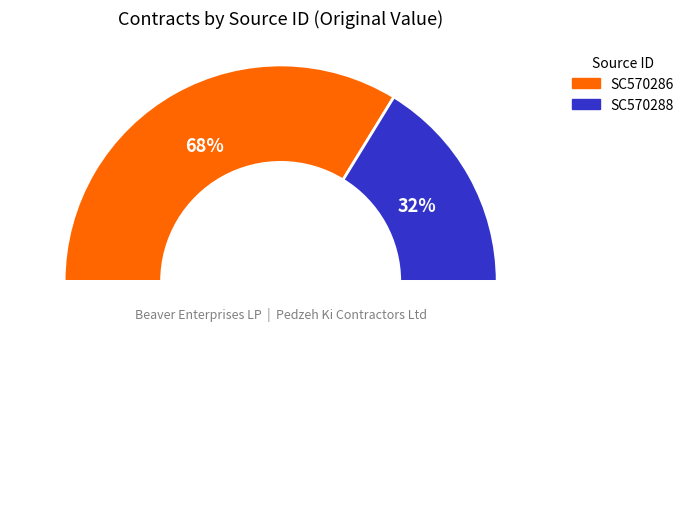

Is it true that SC570286 is 77% of the pie?

False